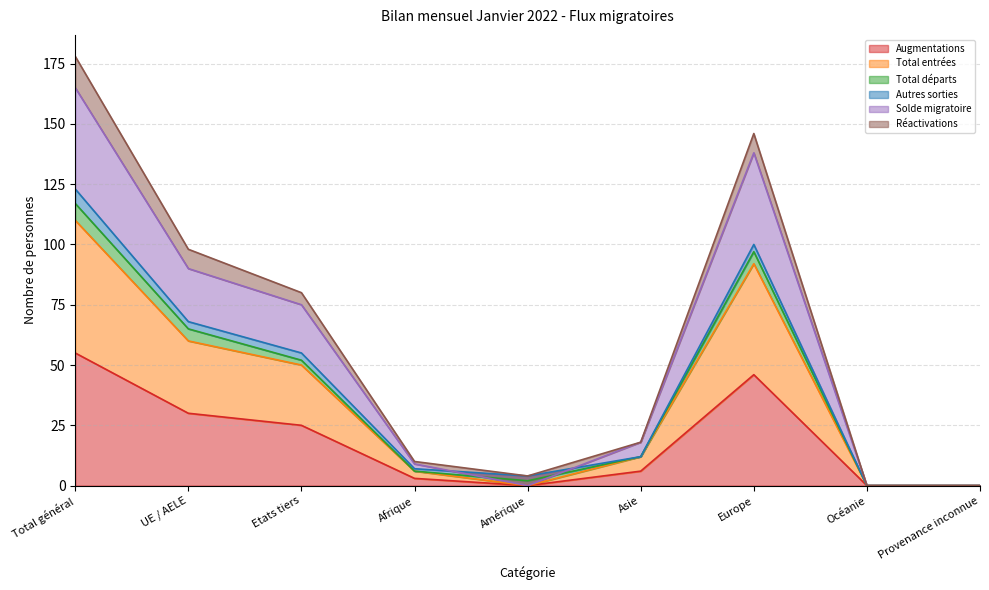

The value of Augmentations at UE / AELE is 45. True or false?

False